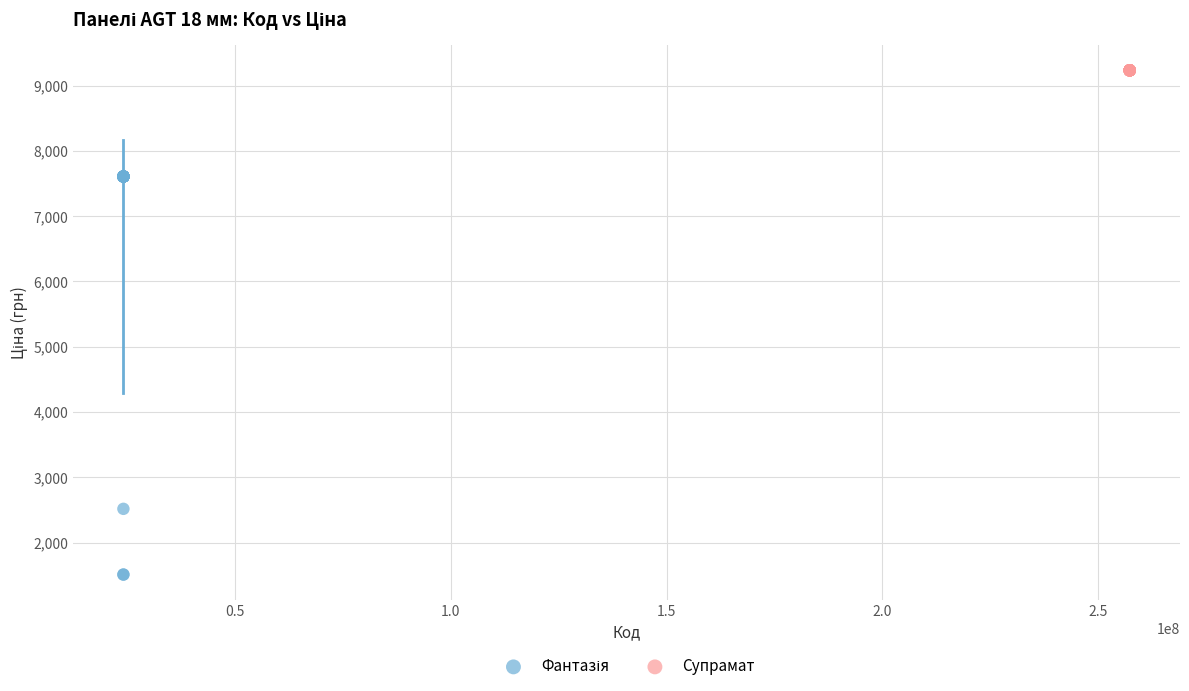

Which series contains the highest Y value?

Супрамат